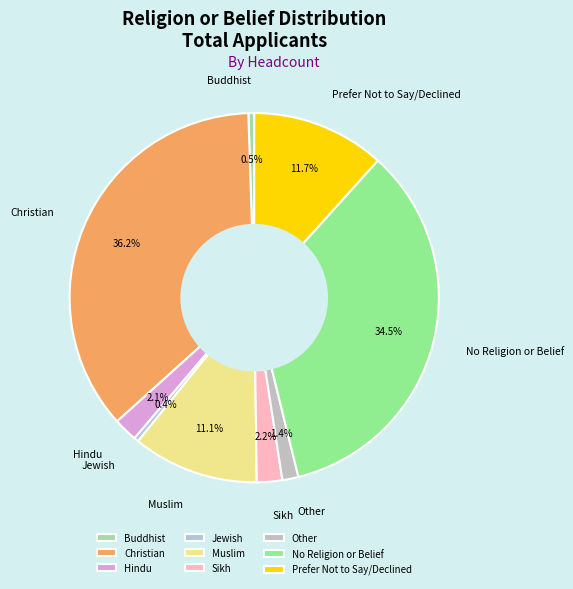

To the nearest percent, what percentage of the pie is Muslim?

11%